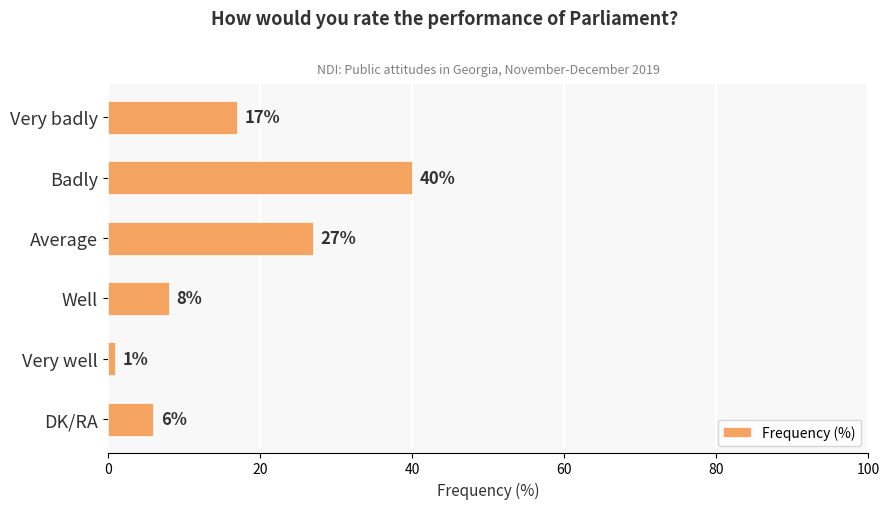

Is it true that the value at Badly is 40?

True